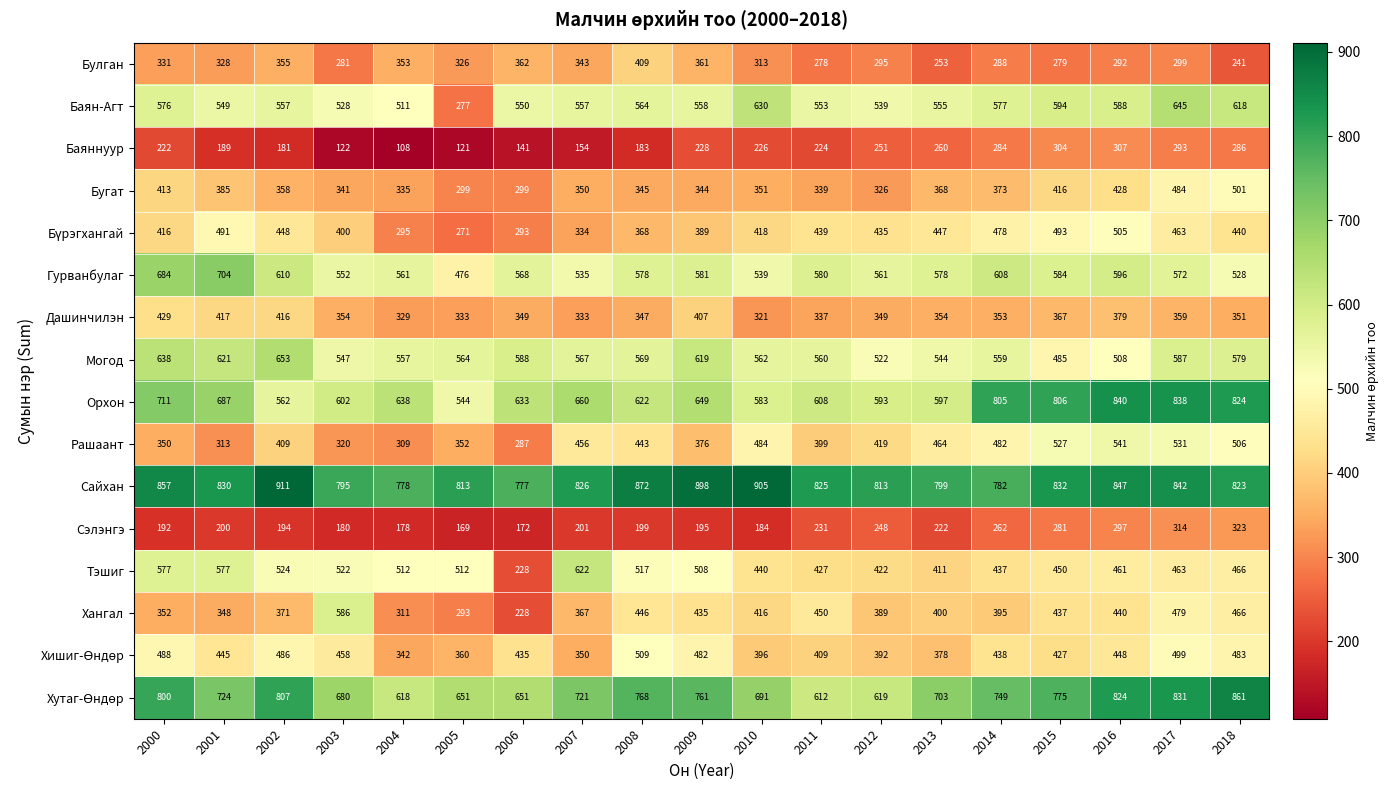

What is the difference between the highest and lowest values at 2005?

692